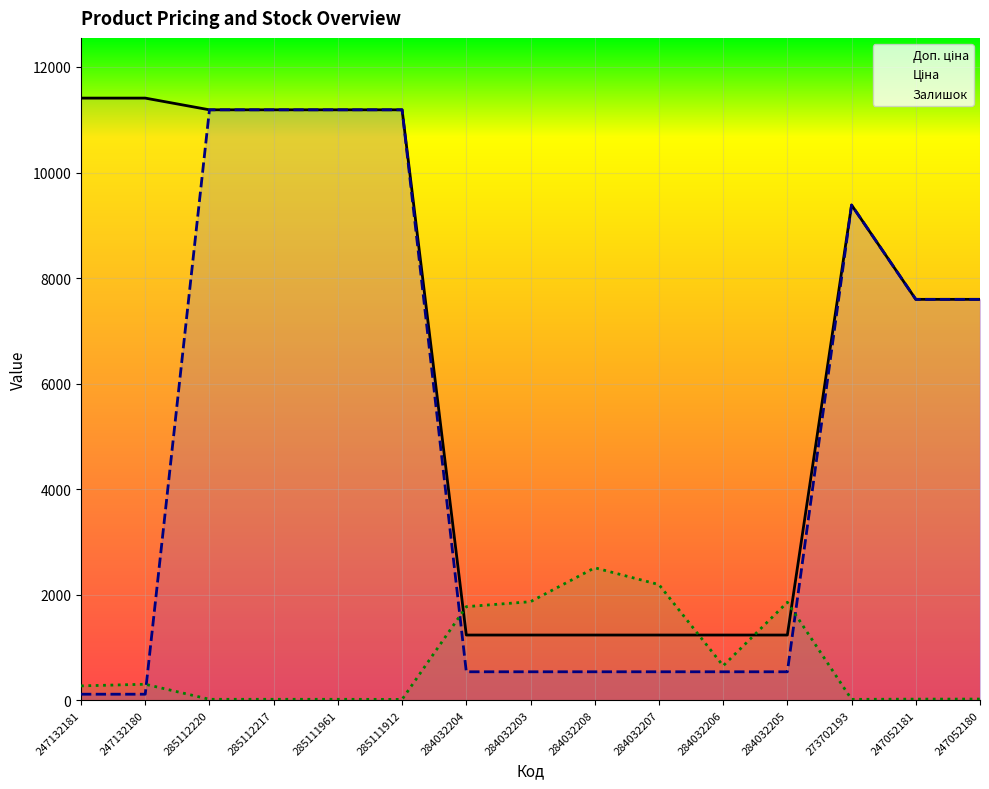

How many series are shown in this chart?

3